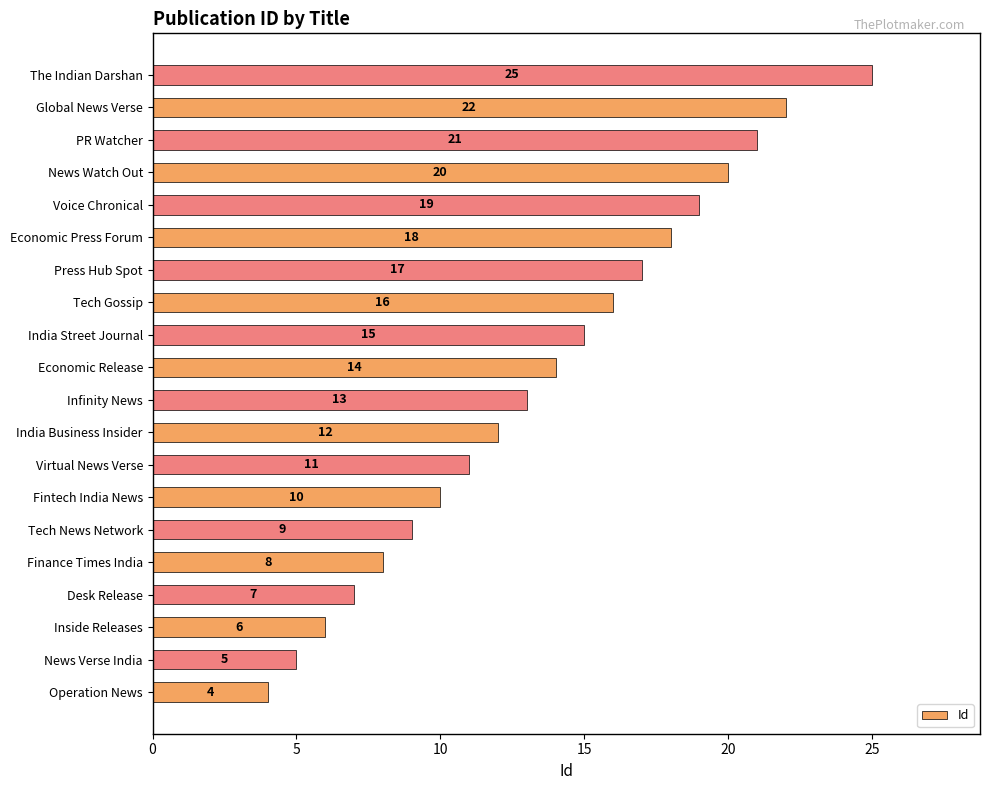

At which label is the value closest to 14?

Economic Release